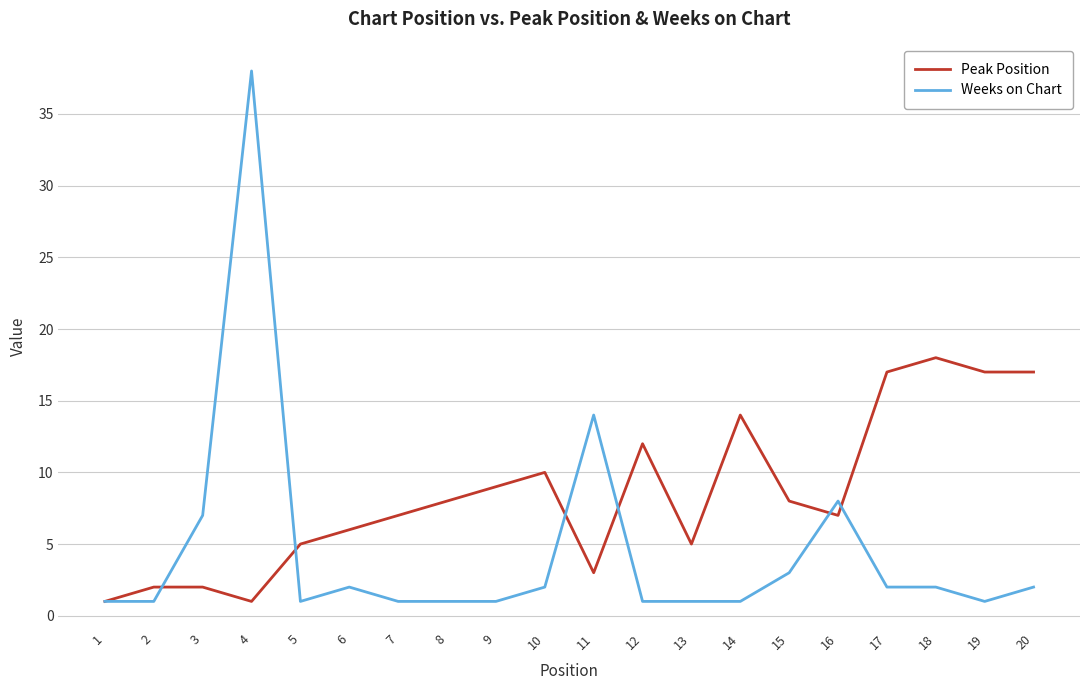

The value of Peak Position at 19 is 17. True or false?

True